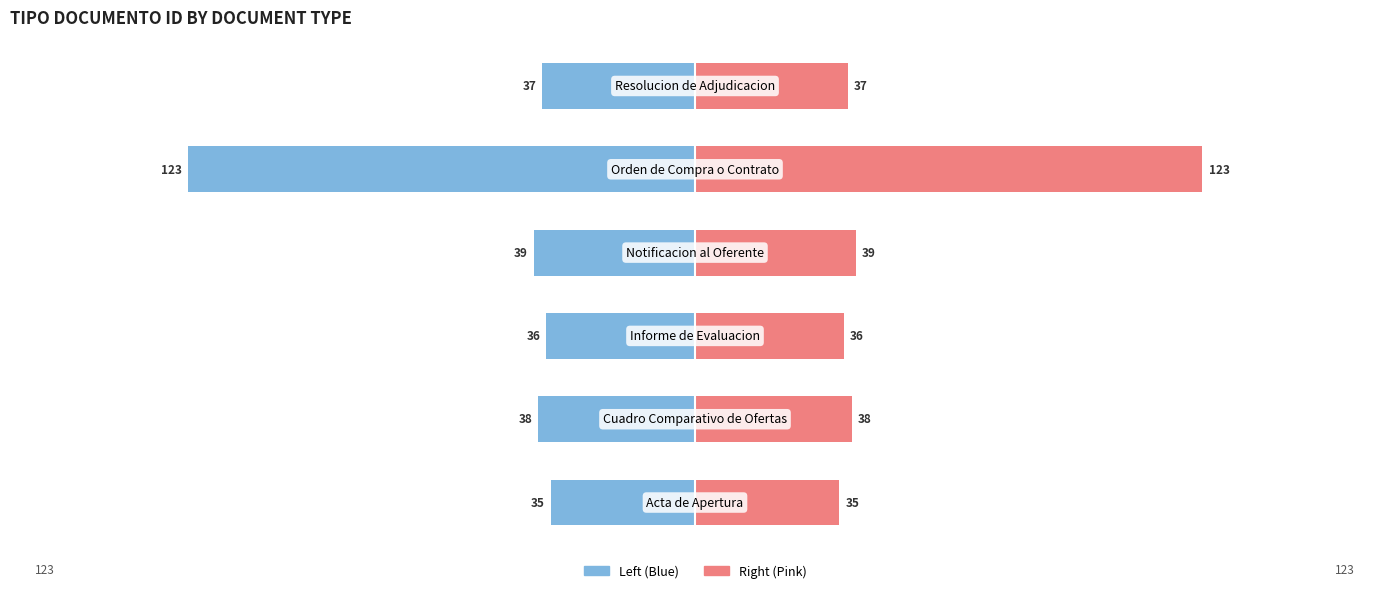

Which series has the widest spread of values?

tipo_documento_id (left)